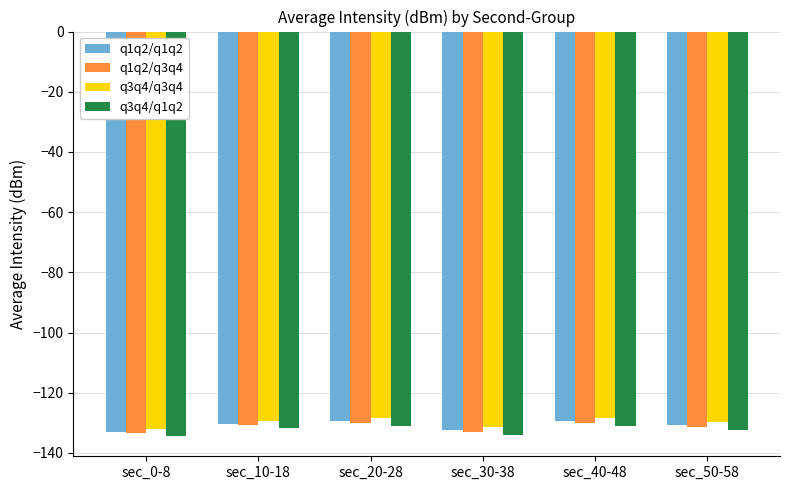

What is the difference between the maximum and minimum values in the q3q4/q1q2 series?

3.4